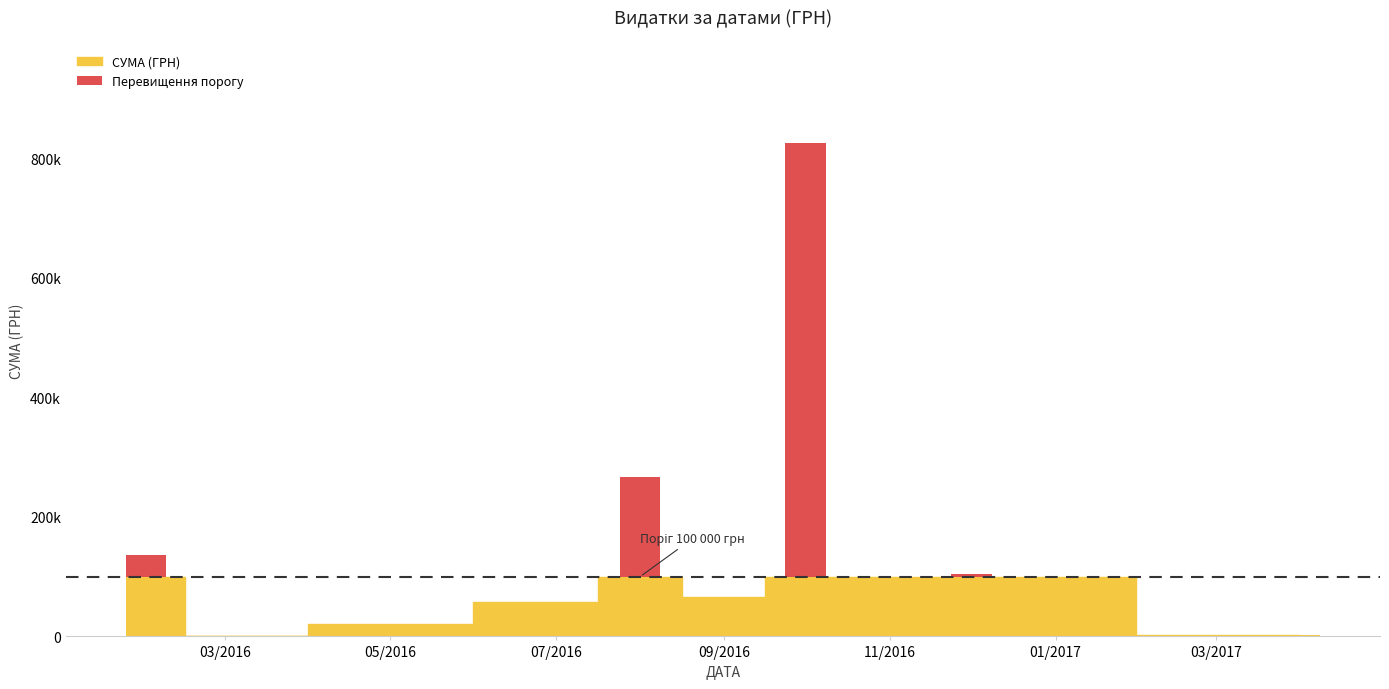

What is the difference between the second highest and minimum values?

366048.3